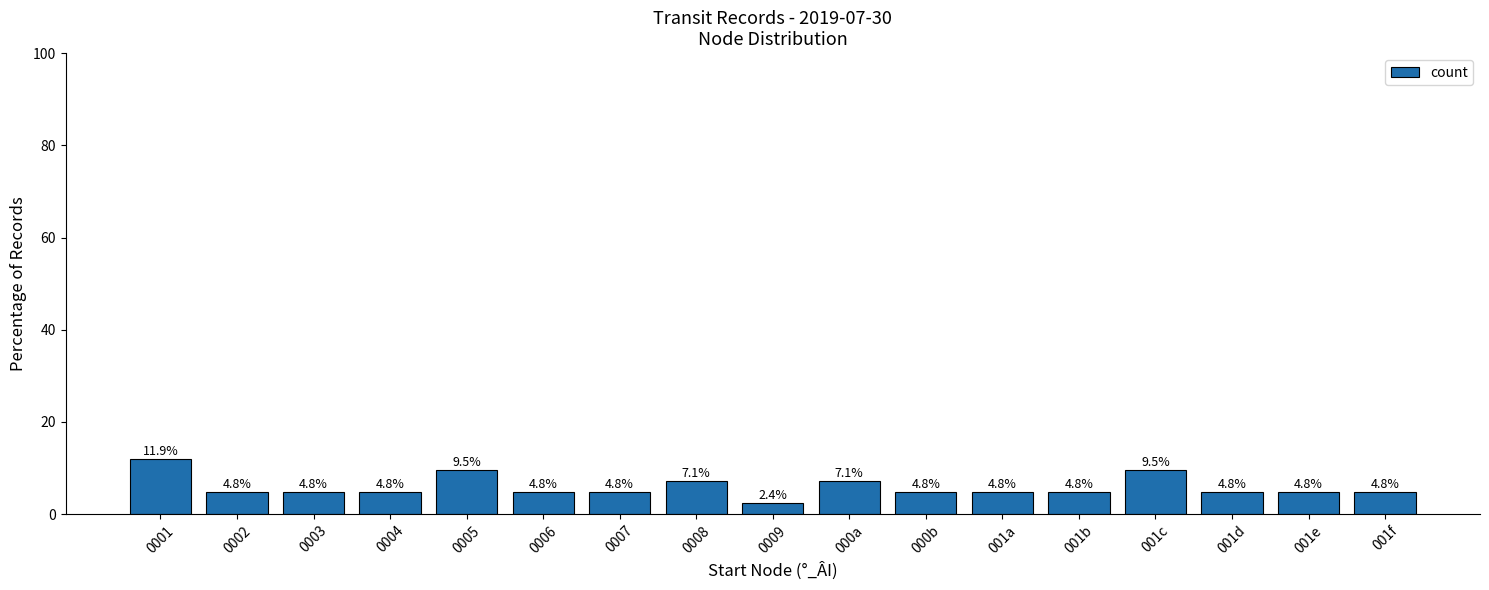

Does the chart contain any negative values?

No